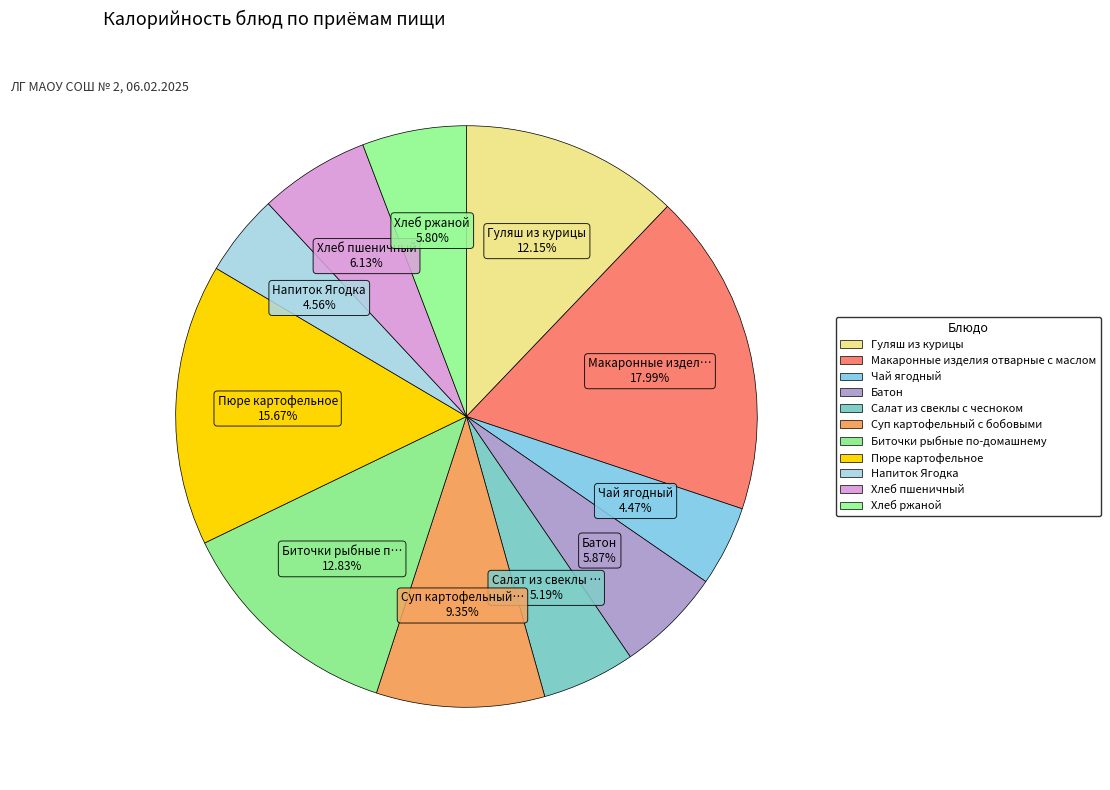

Which category has the biggest portion of the pie?

Макаронные изделия отварные с маслом